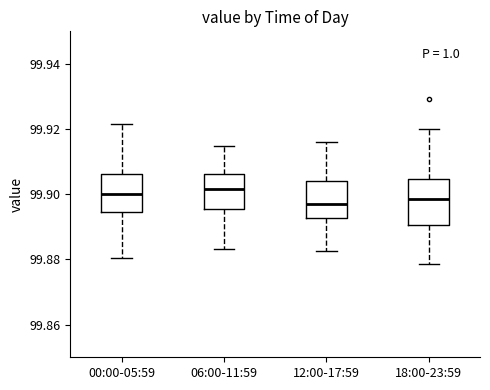

Where does the median line of the box for 18:00-23:59 sit on the y-axis? The values are not printed on the chart, so give them approximately, as read against the axis.

99.898